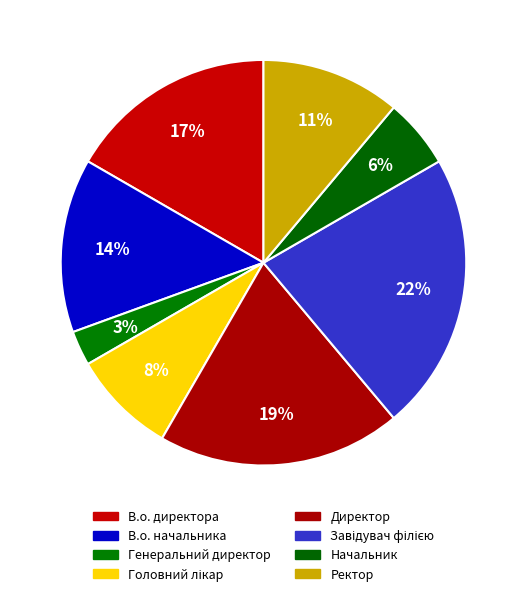

Is it true that Завідувач філією is 36% of the pie?

False